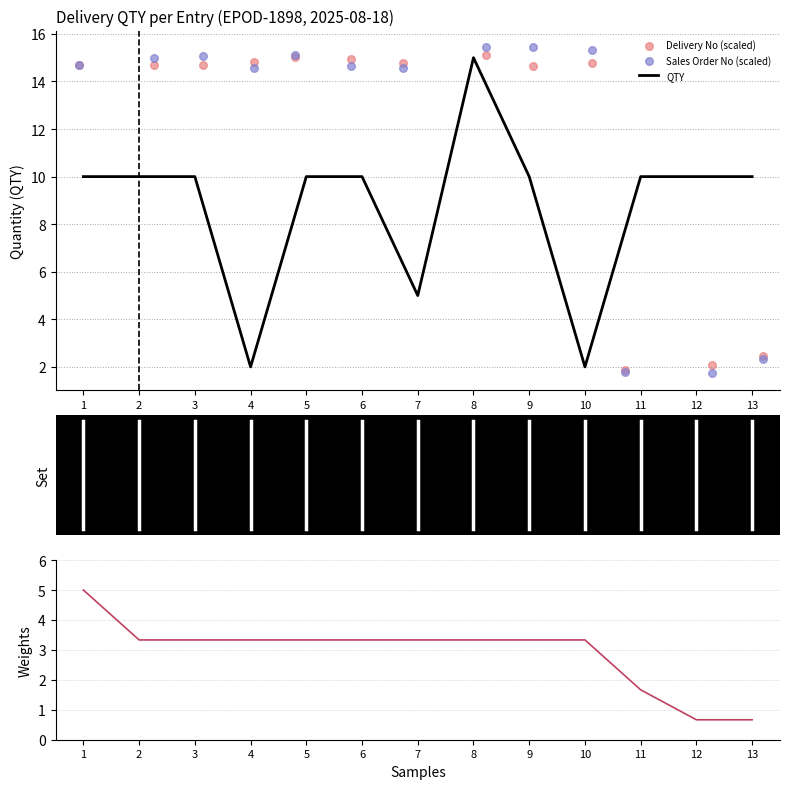

At how many categories does at least one series exceed 11?

10